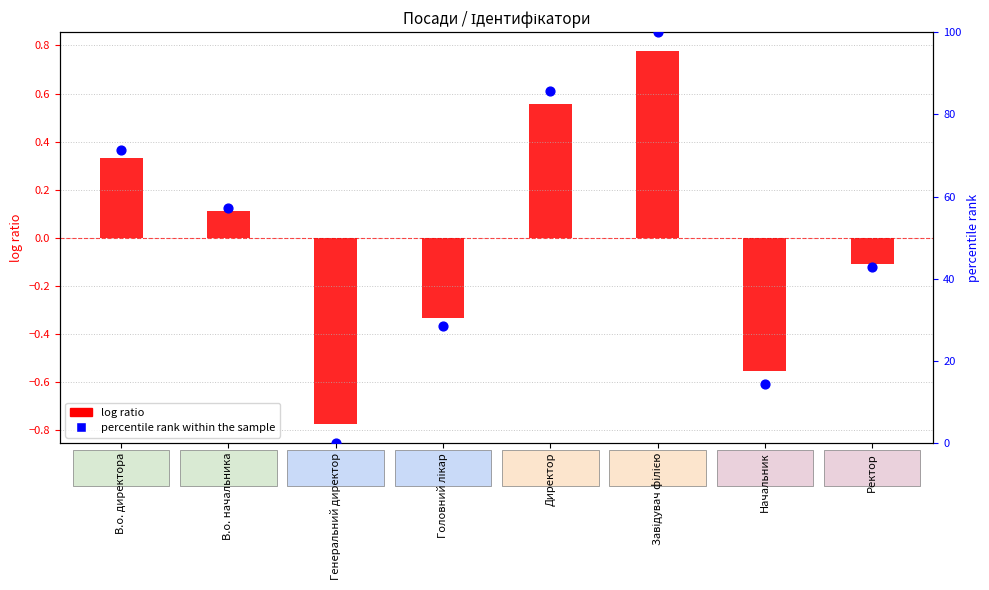

At how many categories does at least one series exceed 11?

7